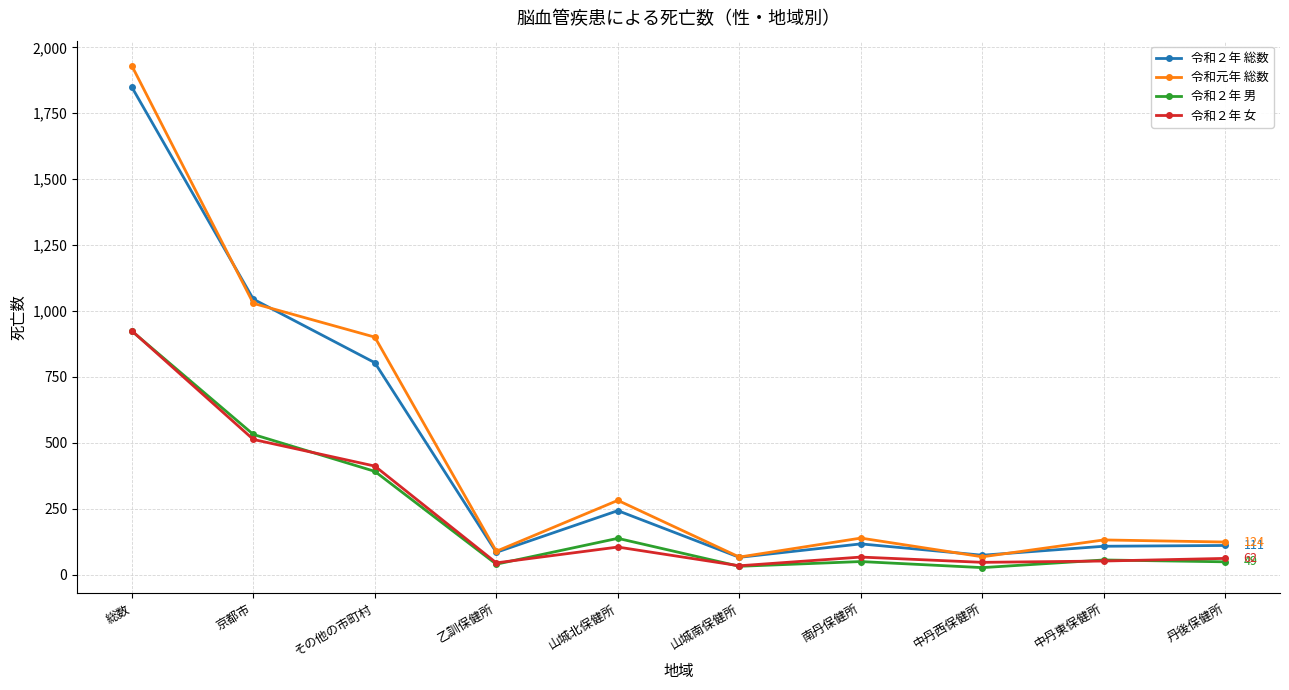

Which category has the highest value in the 令和２年 女 series?

総数